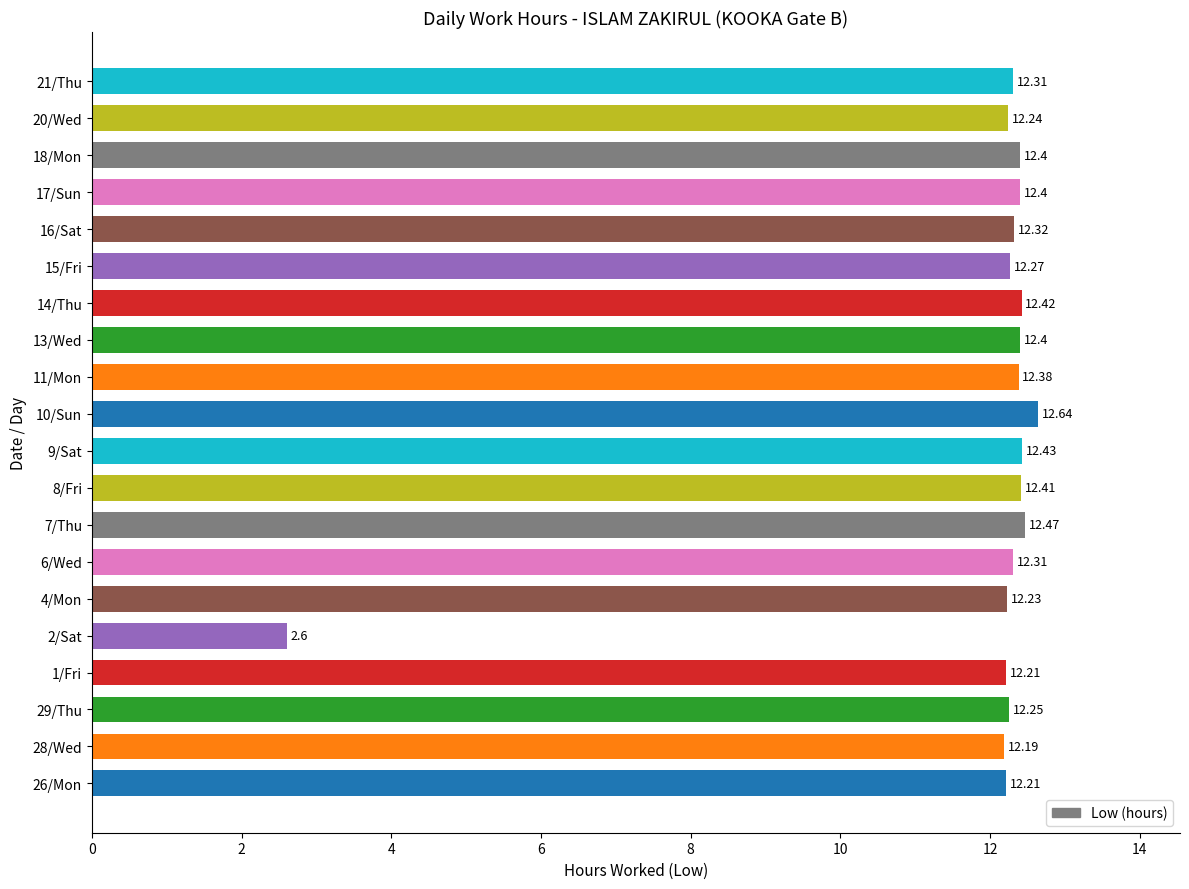

What is the sum of all values?

237.1